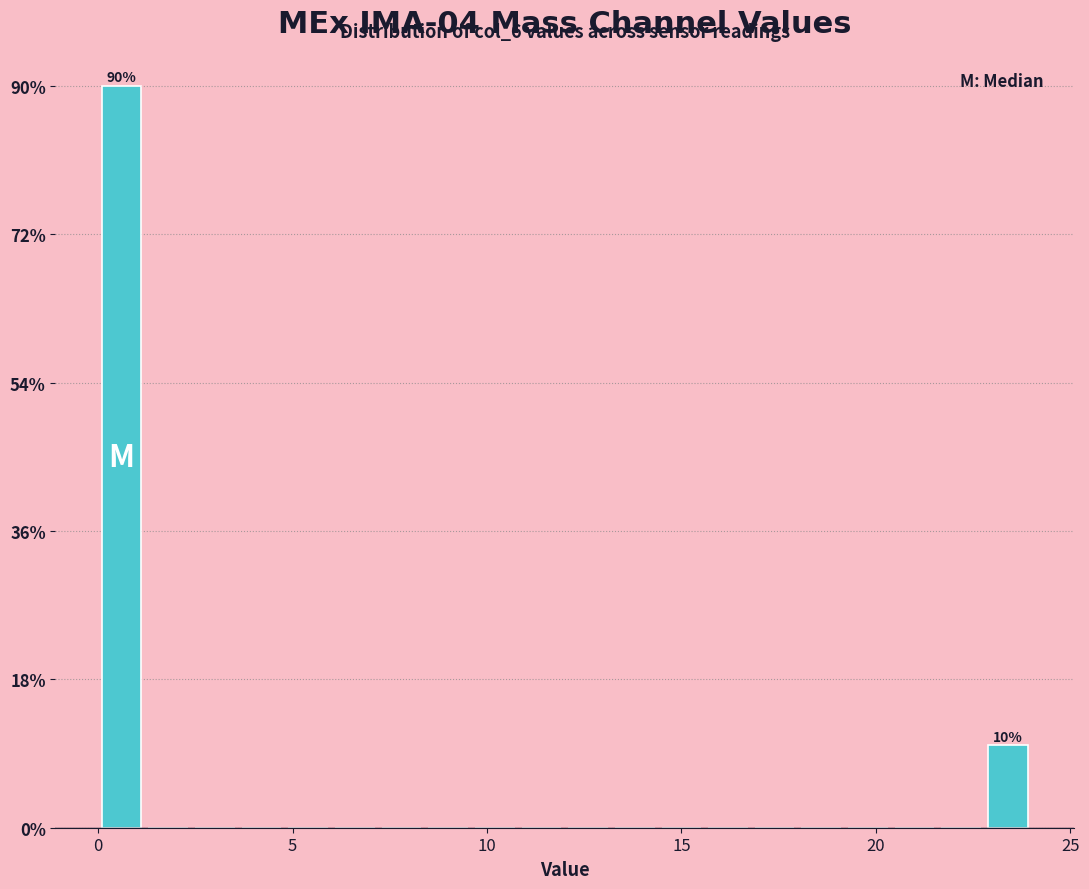

Around what value on the x-axis is the tallest bar? Give the approximate position of its centre, as read against the axis.

0.5